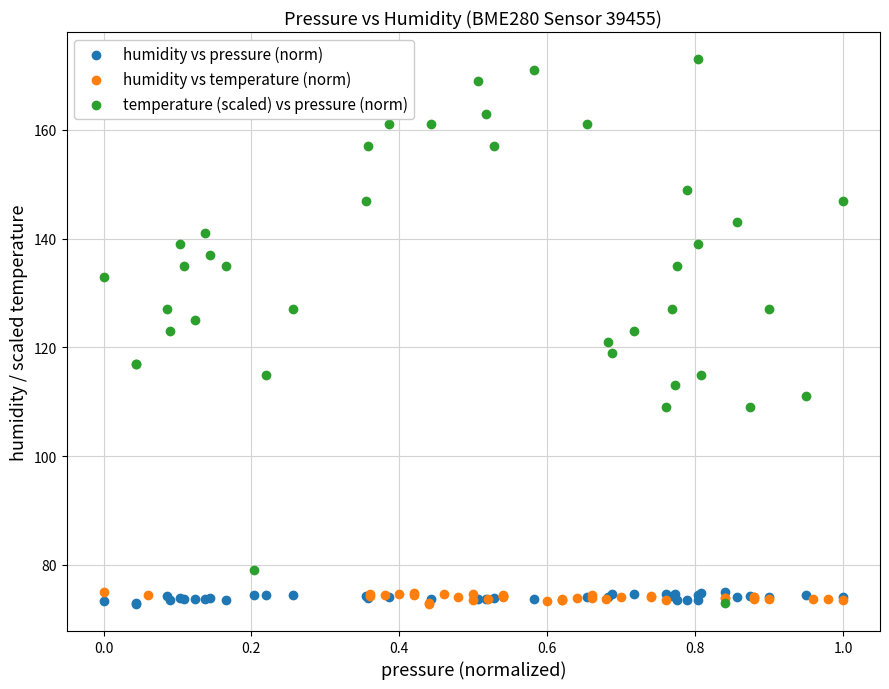

Which series has the largest Y range (max minus min)?

temperature (scaled) vs pressure (norm)